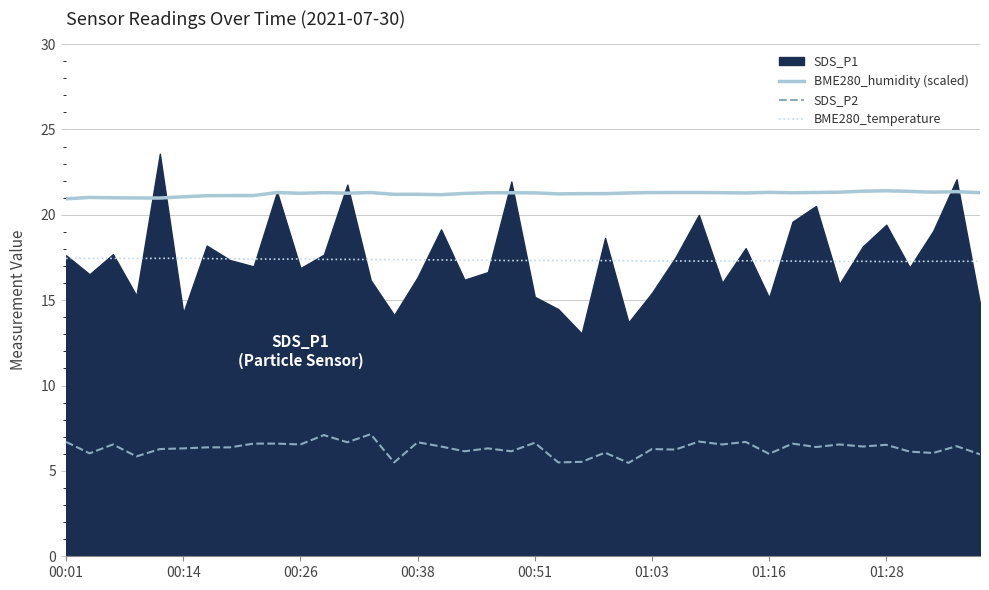

How many data points in BME280_humidity (scaled) are above 21?

36